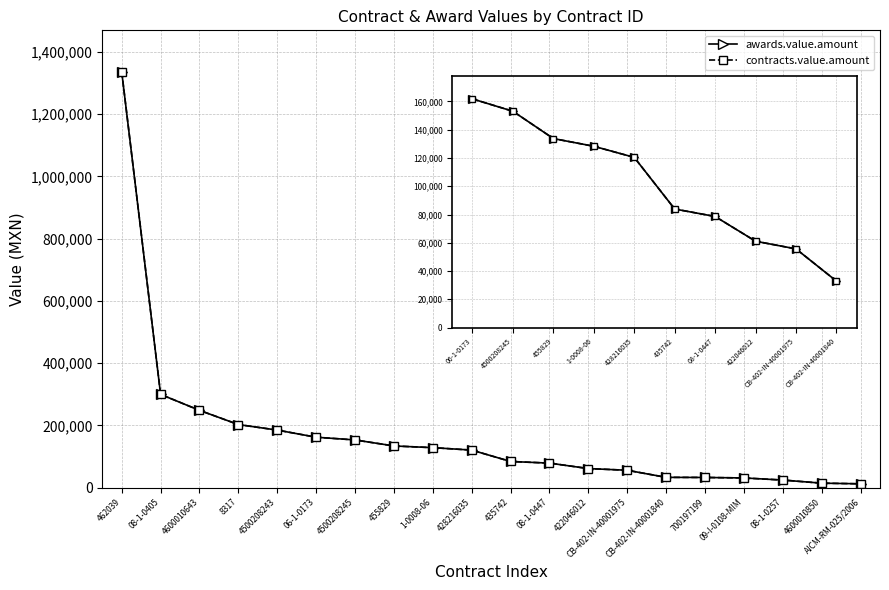

What is the average value of the awards.value.amount series?

169701.2